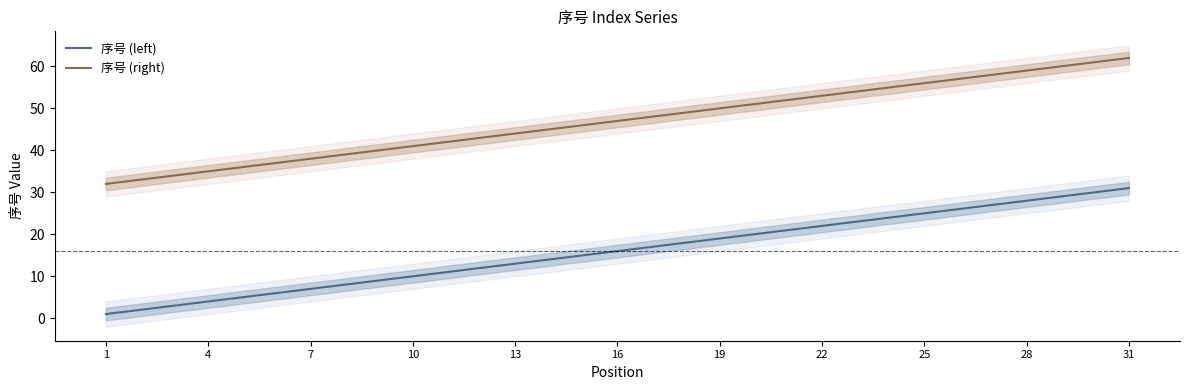

True or false: 序号 (left) and 序号 (right) cross at least once.

False